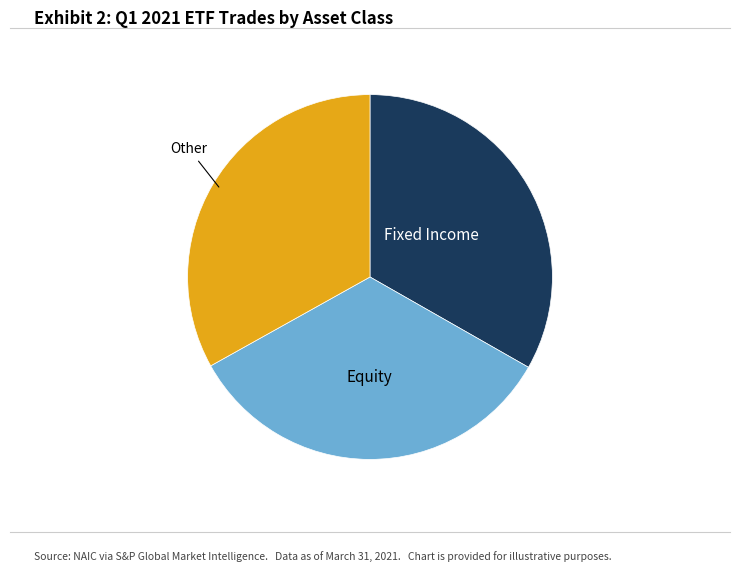

Is there a majority slice in this chart?

No